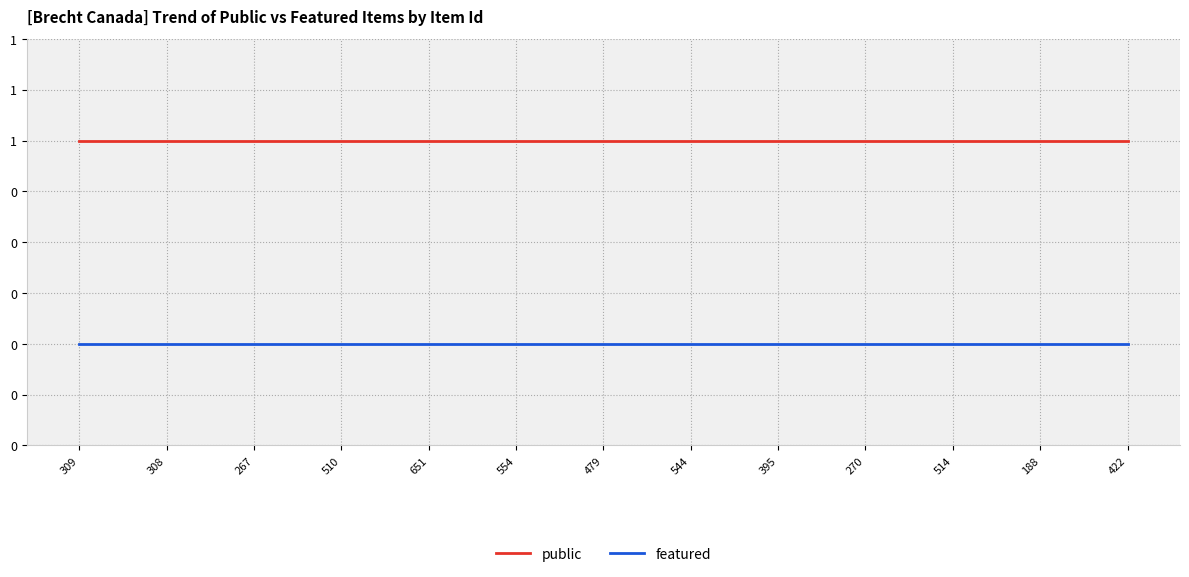

True or false: public and featured intersect in this chart.

False